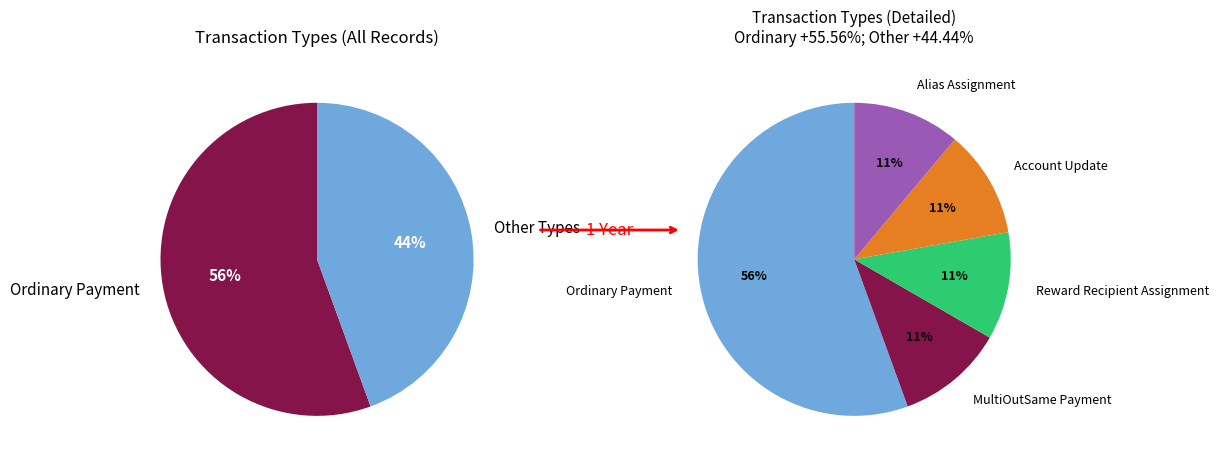

To the nearest percent, what is the combined percentage of Ordinary Payment and MultiOutSame Payment?

67%